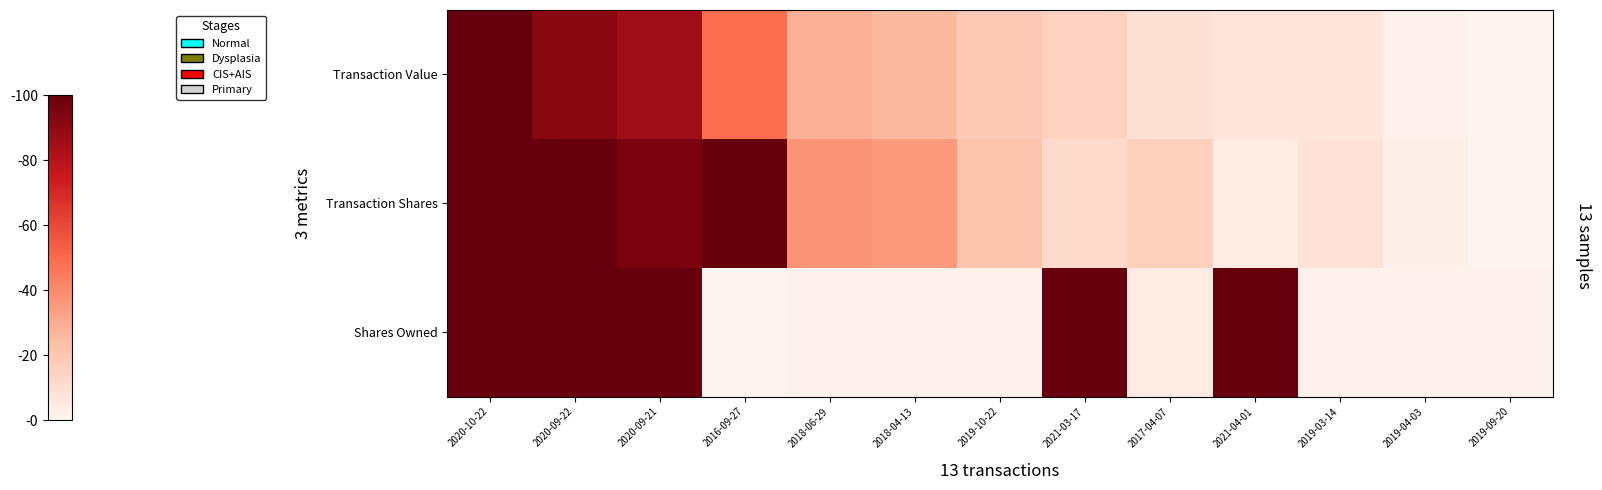

What is the total value across all series at 2017-04-07?

29.2